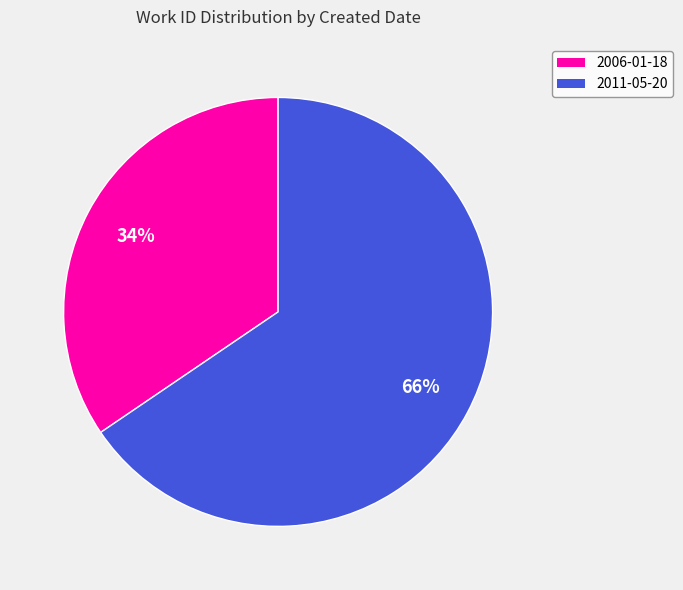

True or false: 2006-01-18 accounts for 34% of the total.

True